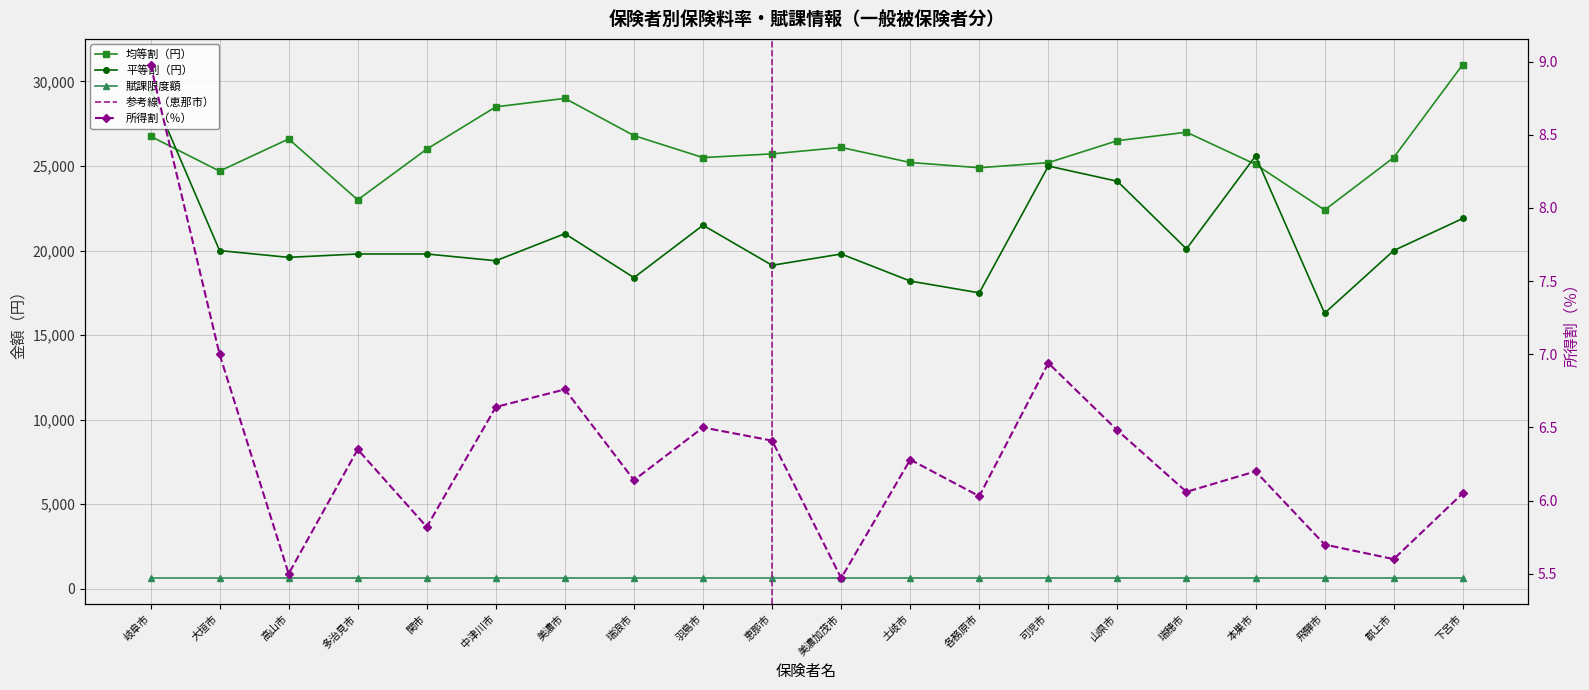

The value of 所得割（％） at 関市 is 8.1. True or false?

False